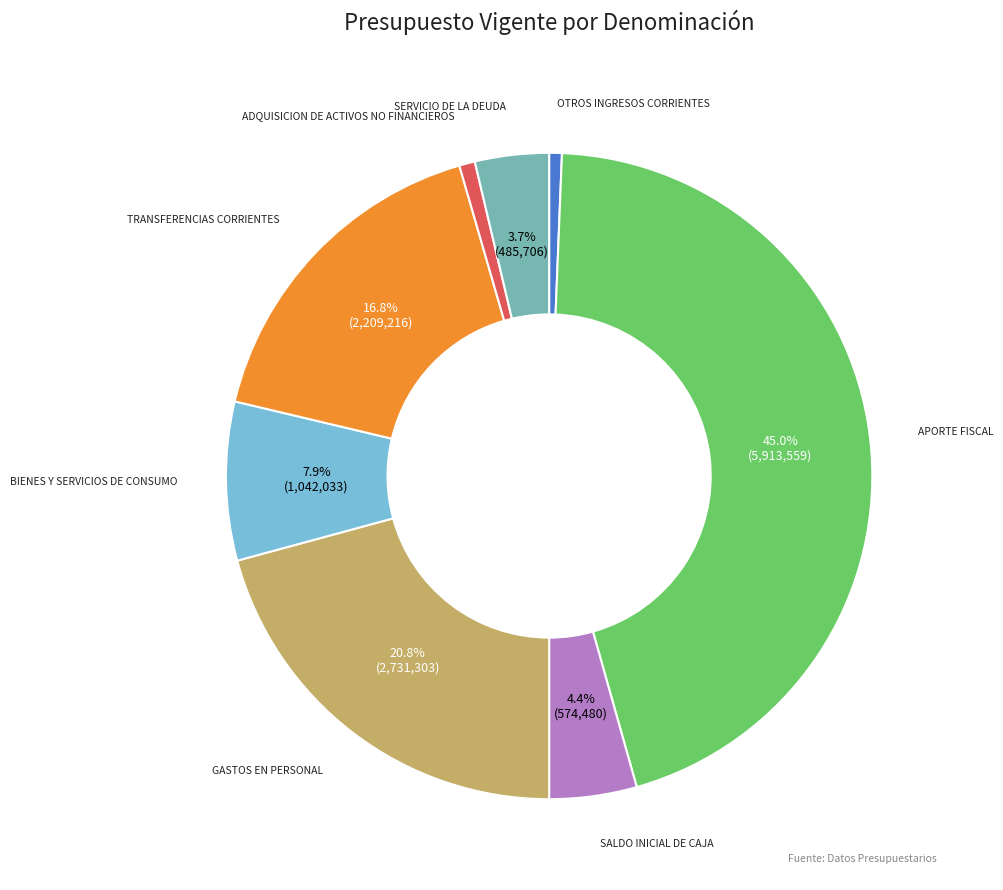

What percentage is NOT represented by GASTOS EN PERSONAL?

79.2%